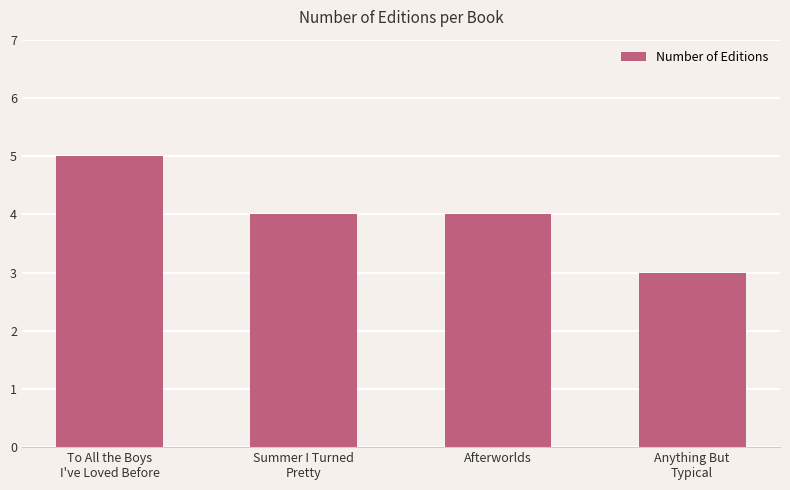

What is the average value?

4